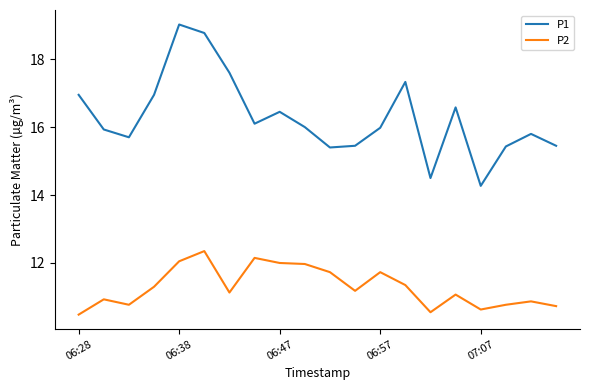

What is the minimum value shown in the chart?

10.5